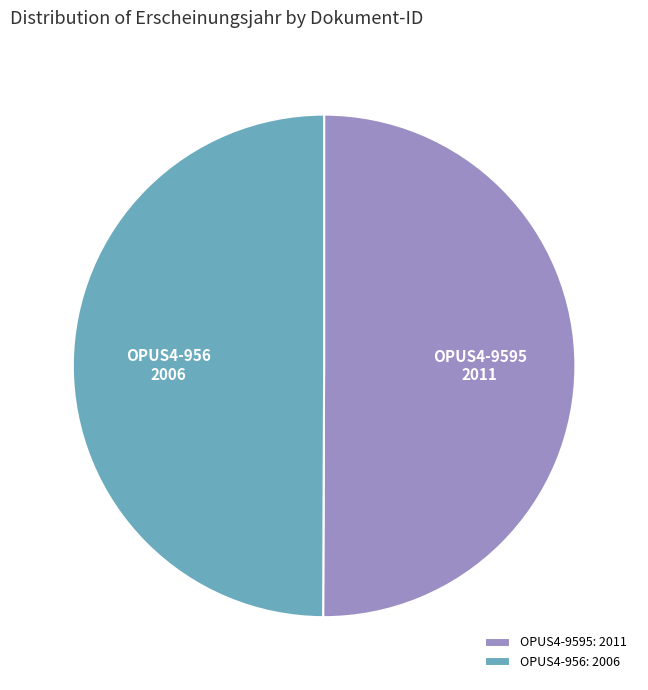

Is it true that OPUS4-9595 is 50% of the pie?

True